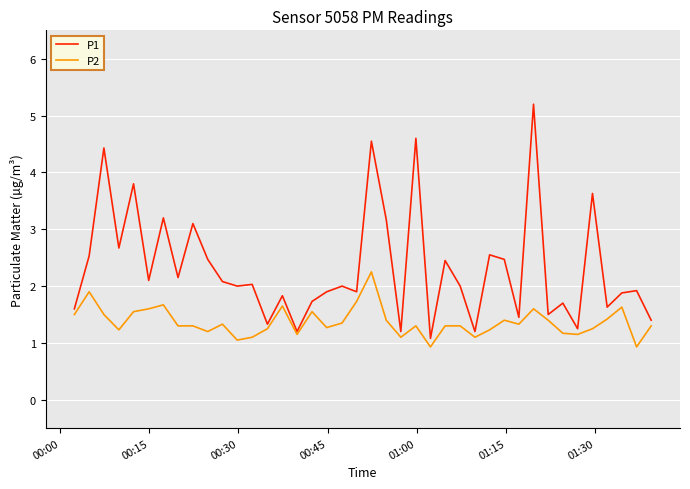

What is the maximum value for P1?

5.2